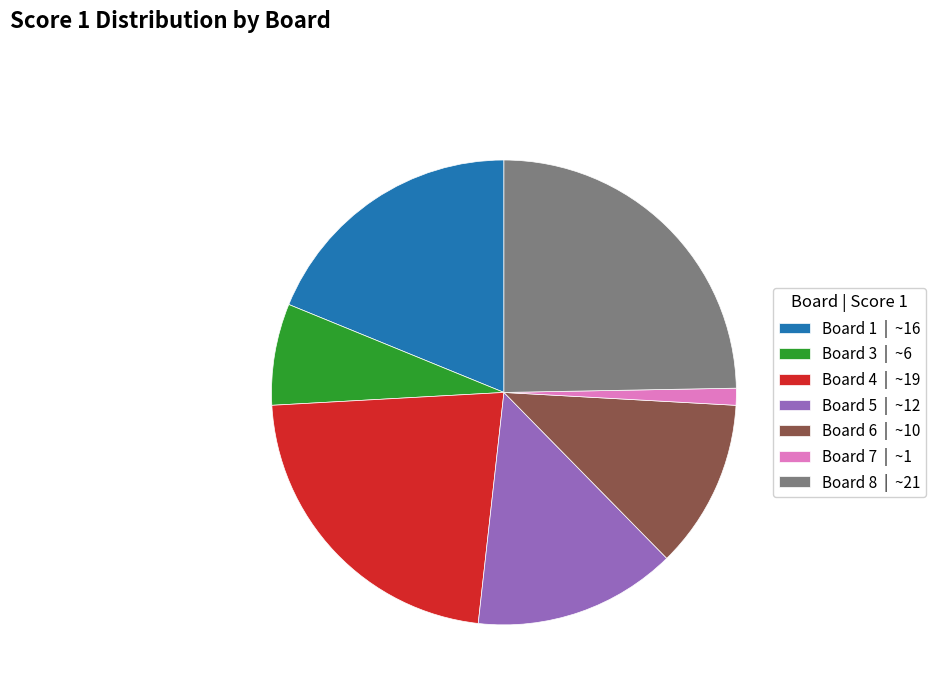

Which category has the smallest portion of the pie?

Board 7 | ~1